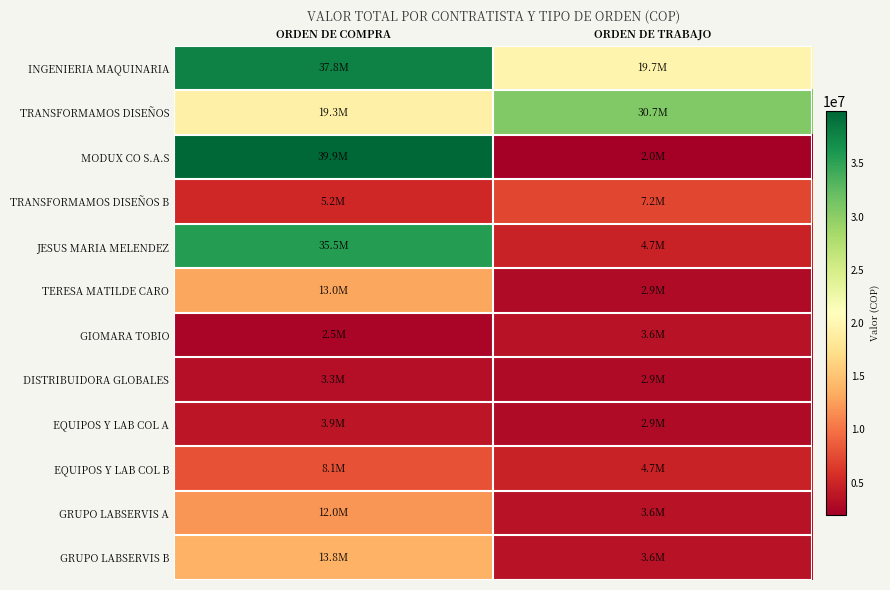

Between ORDEN DE COMPRA and ORDEN DE TRABAJO, which is larger?

ORDEN DE COMPRA